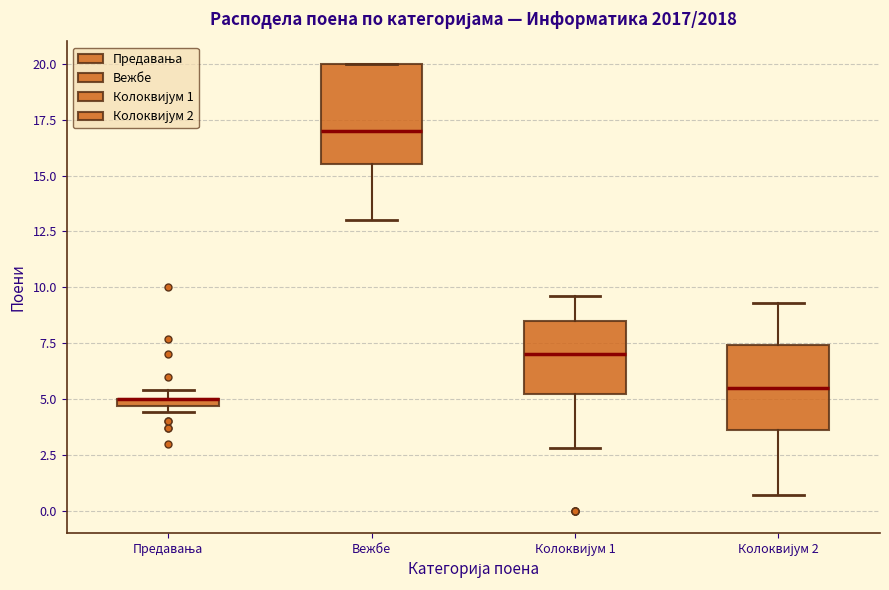

Where is the upper edge of the box for Колоквијум 1 on the y-axis? The values are not printed on the chart, so give them approximately, as read against the axis.

8.5